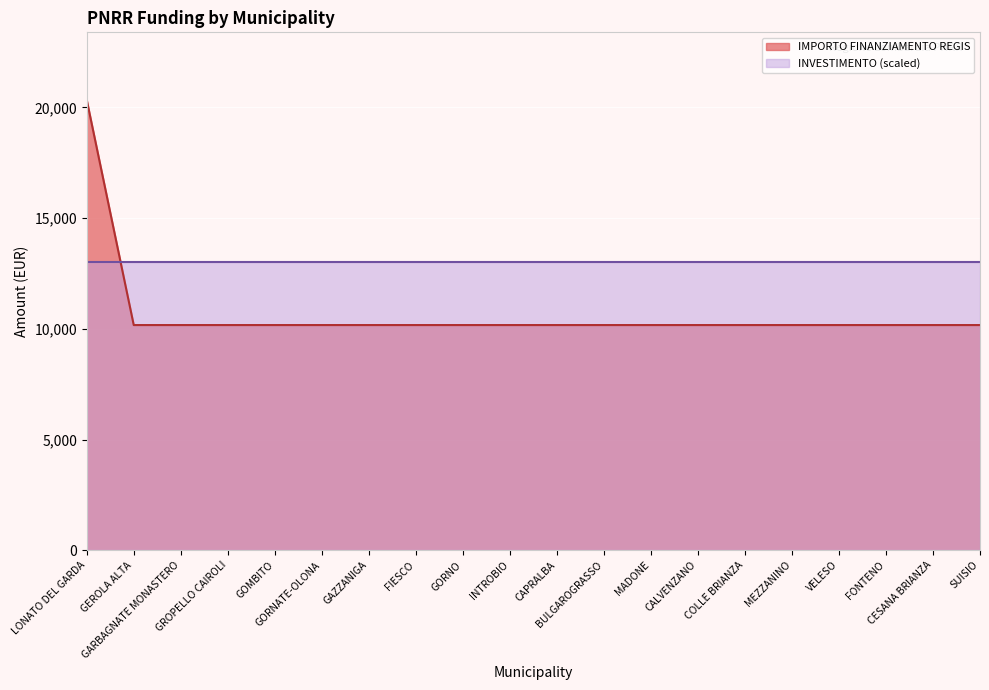

Which has a higher value, CESANA BRIANZA or GARBAGNATE MONASTERO?

CESANA BRIANZA